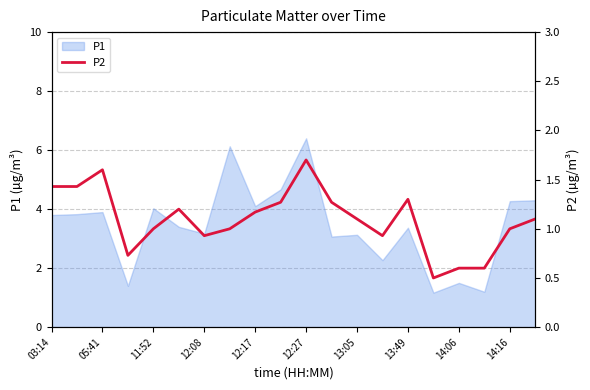

How many values exceed 1?

11